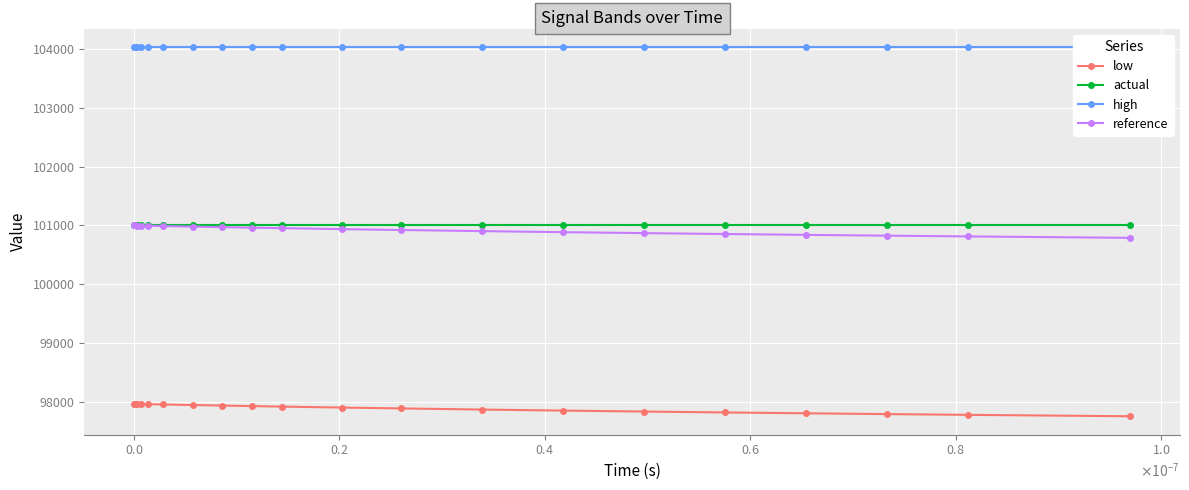

True or false: low and actual cross at least once.

False